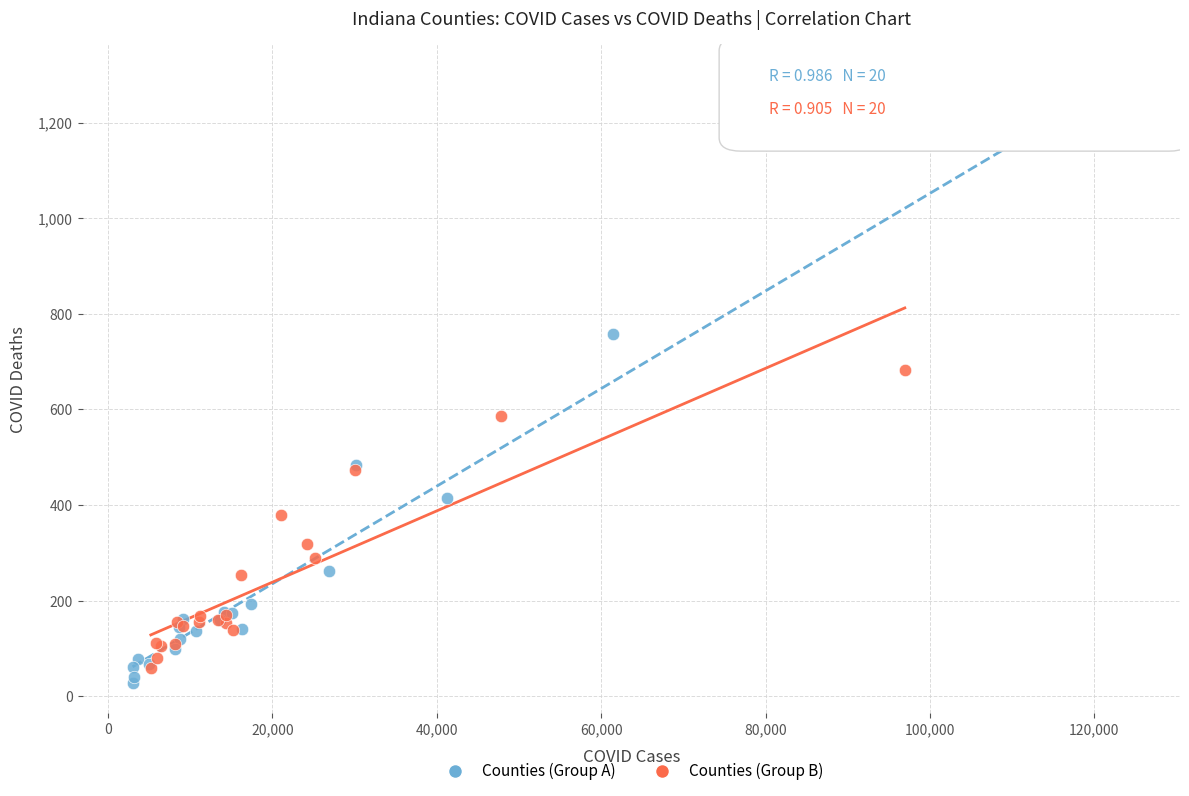

Which series reaches the maximum Y coordinate?

Counties (Group A)